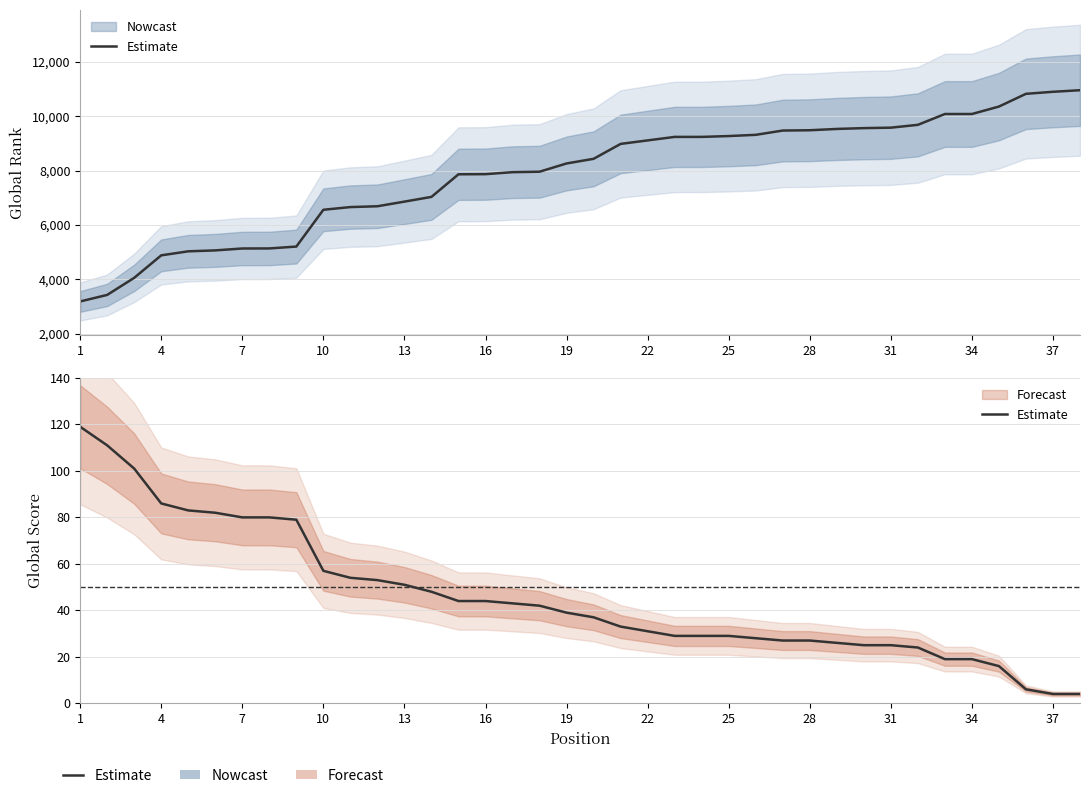

What is the ratio of the value at 33 to the value at 25?

0.7